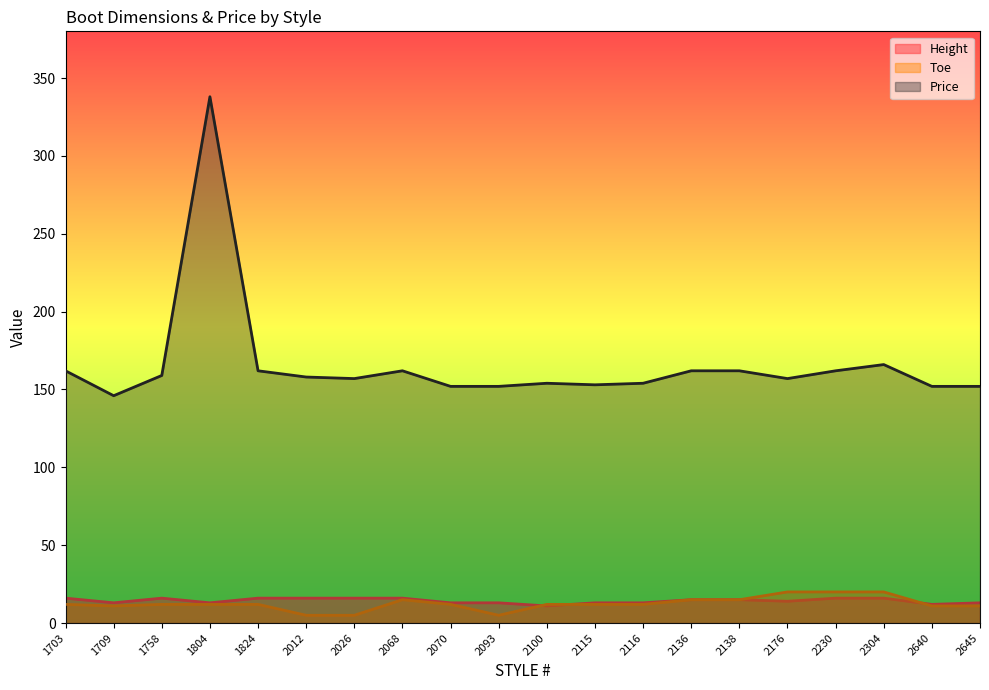

In Price, how many points are higher than both neighbors (excluding endpoints)?

4